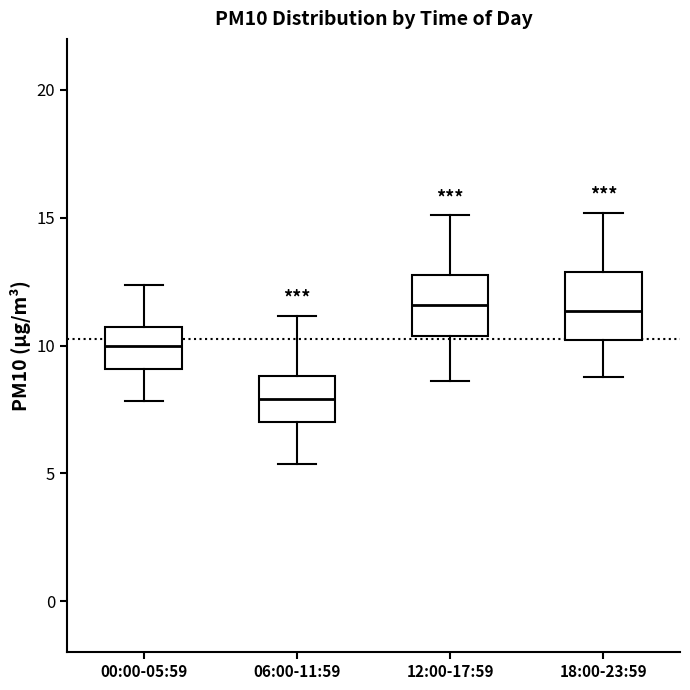

Where does the lower whisker of the box for 06:00-11:59 end on the y-axis? The values are not printed on the chart, so give them approximately, as read against the axis.

5.5